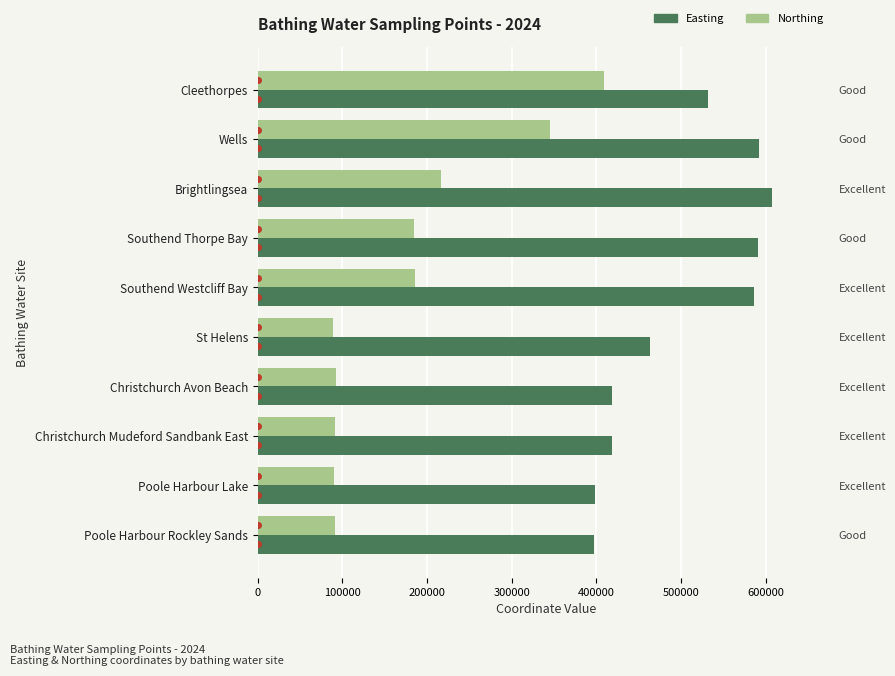

Are the bars horizontal?

Yes